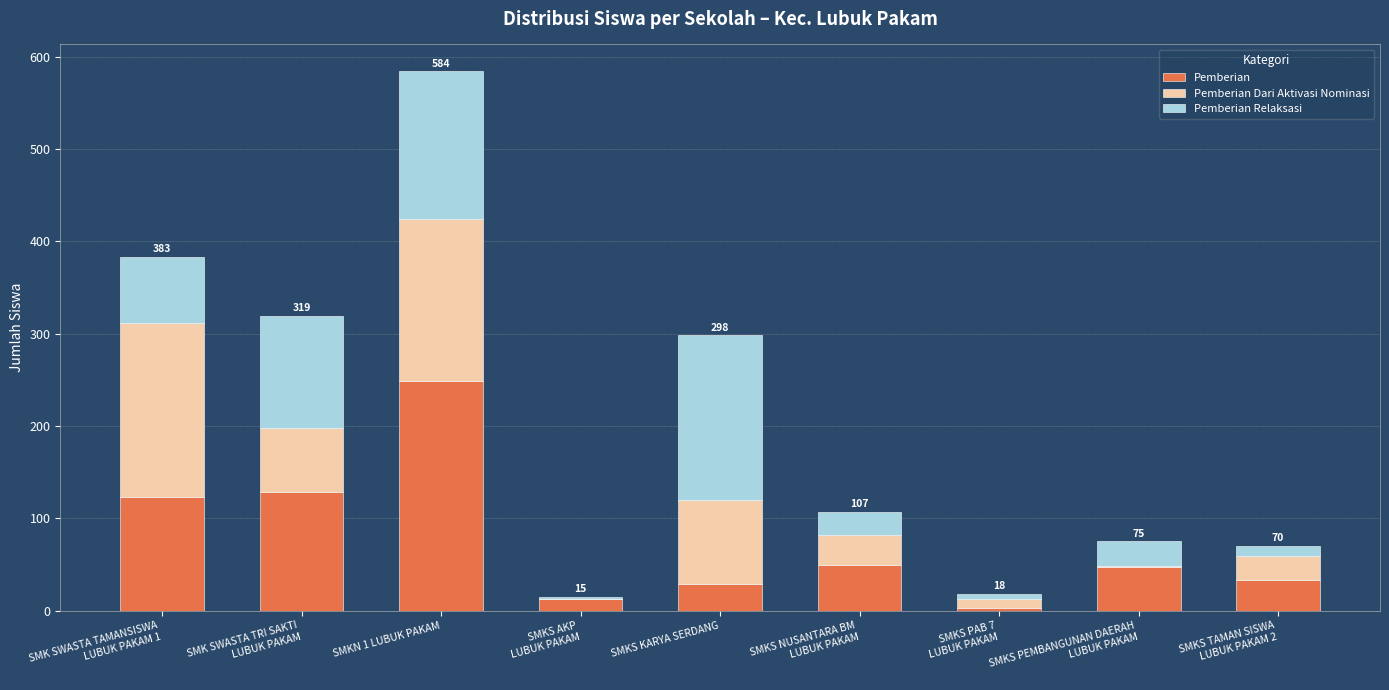

How many series are shown in this chart?

3